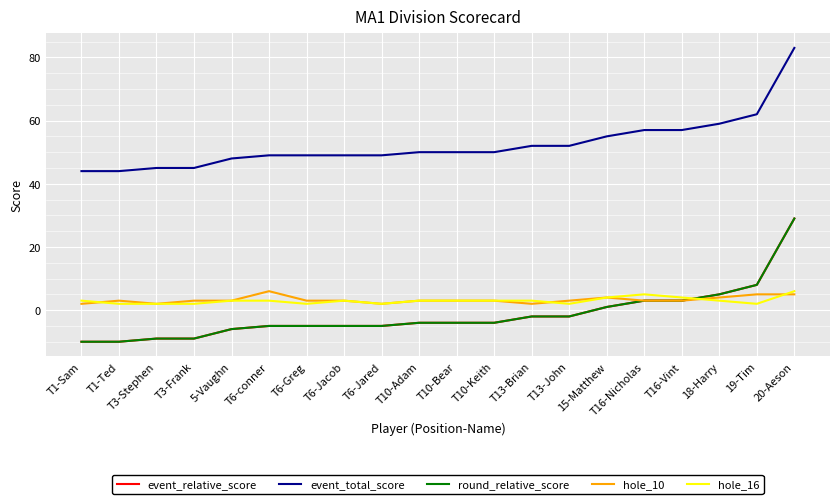

Is this an area chart (filled region under the line)?

No